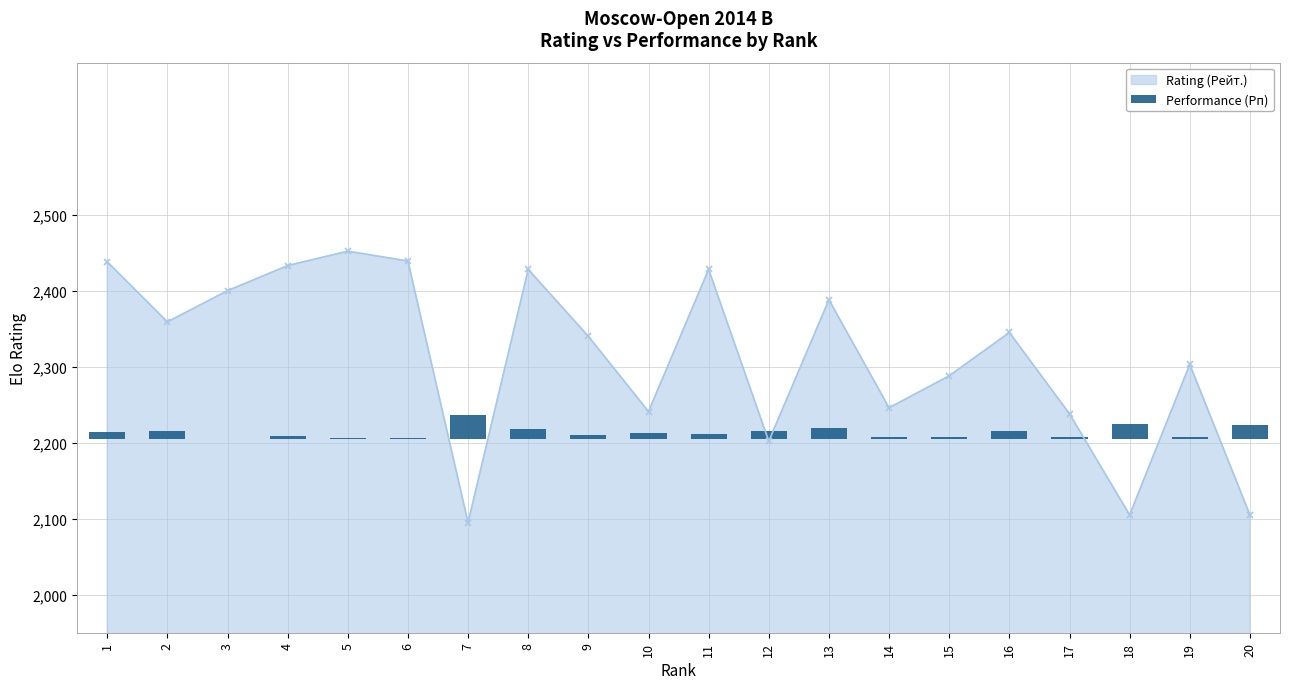

What is the value of the Rating (Рейт.) point at the 19th from the left?

2303